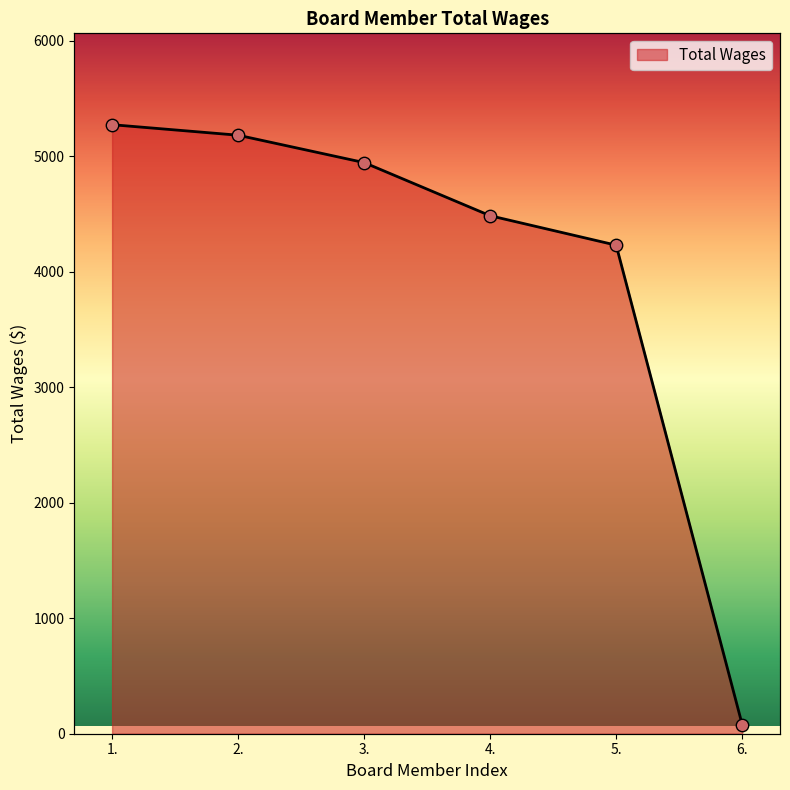

Approximately how many times larger is the value at 2. compared to 1.?

1.0